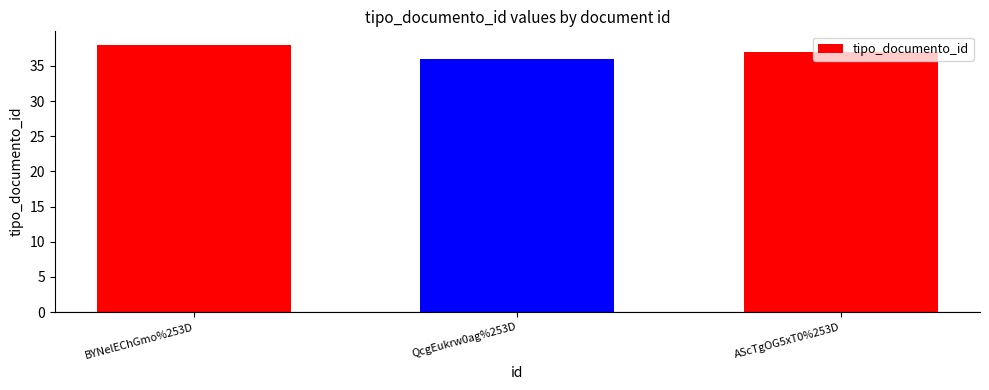

Reading right to left, what are all the values shown in this chart?

37	36	38